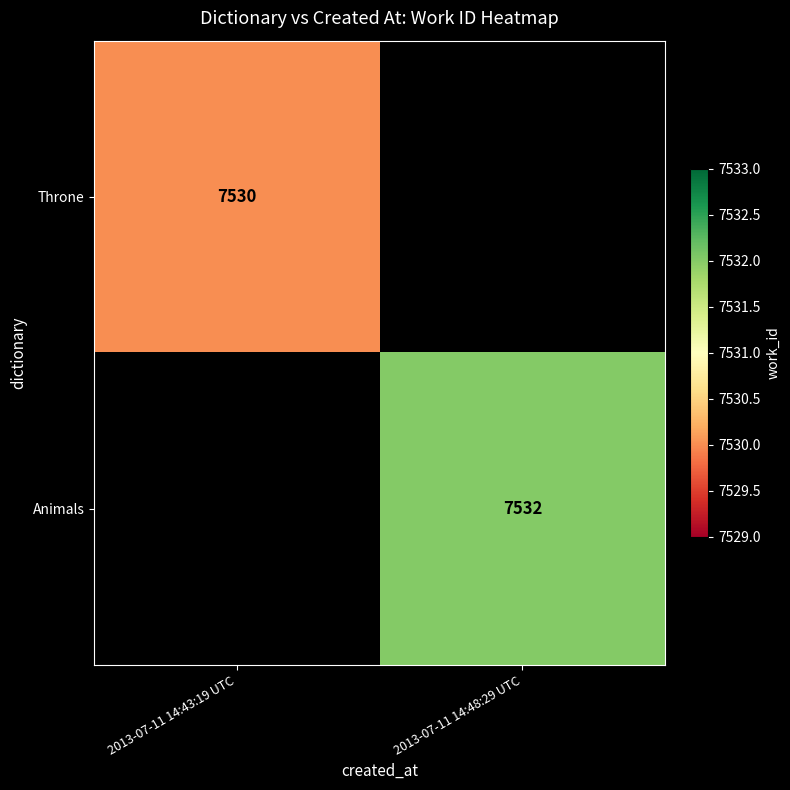

True or false: Animals has a value of 7532 at 2013-07-11 14:48:29 UTC.

True